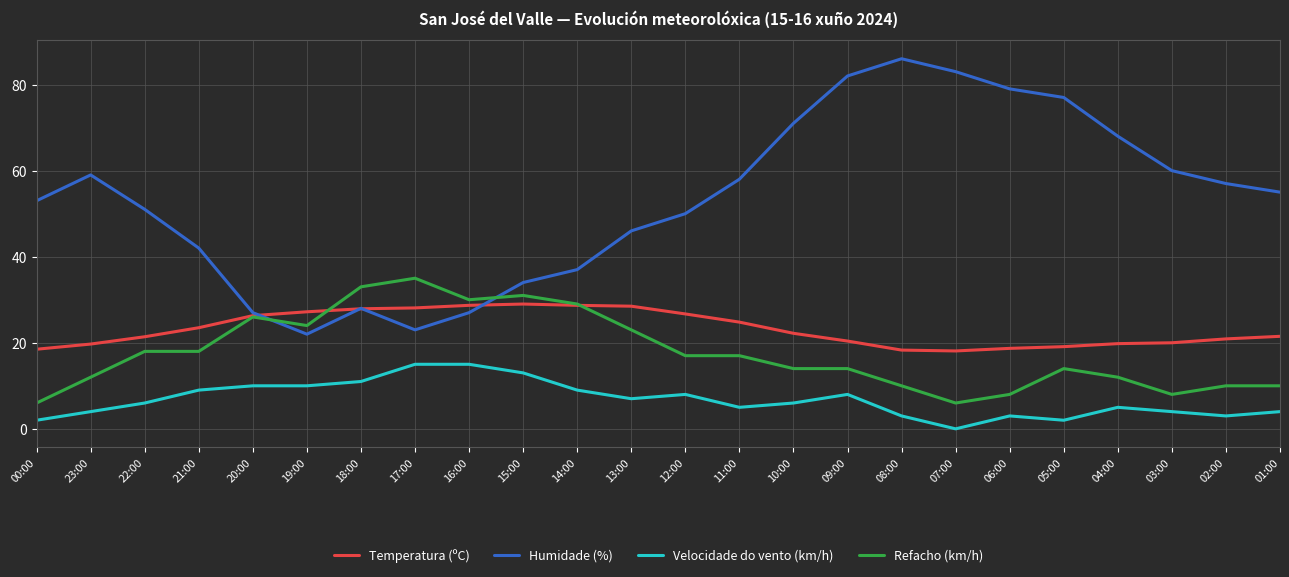

What is the greatest value displayed?

86.0